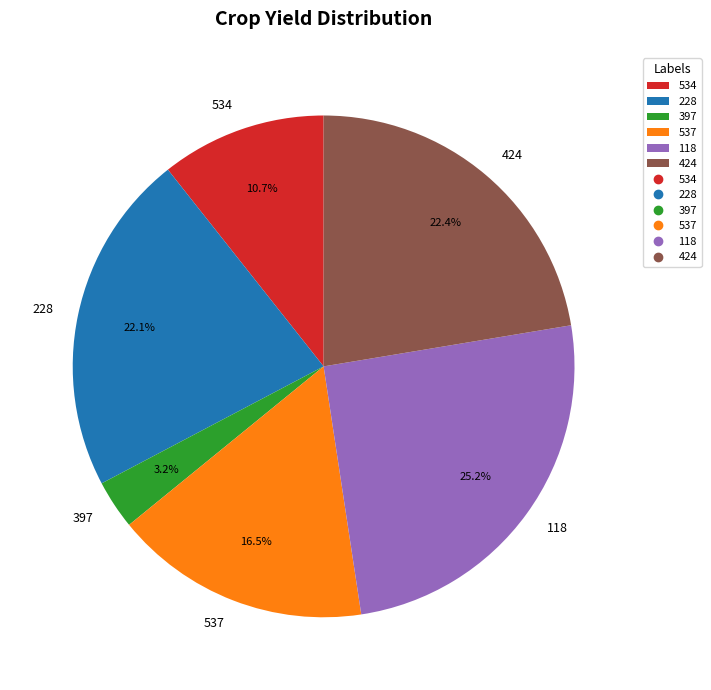

Does any single category account for the majority?

No